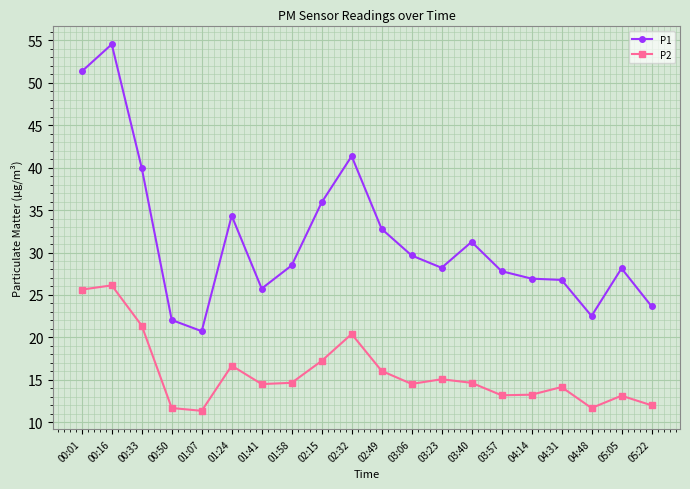

What is the sum of the P2 values at 01:24 and 04:48?

28.4